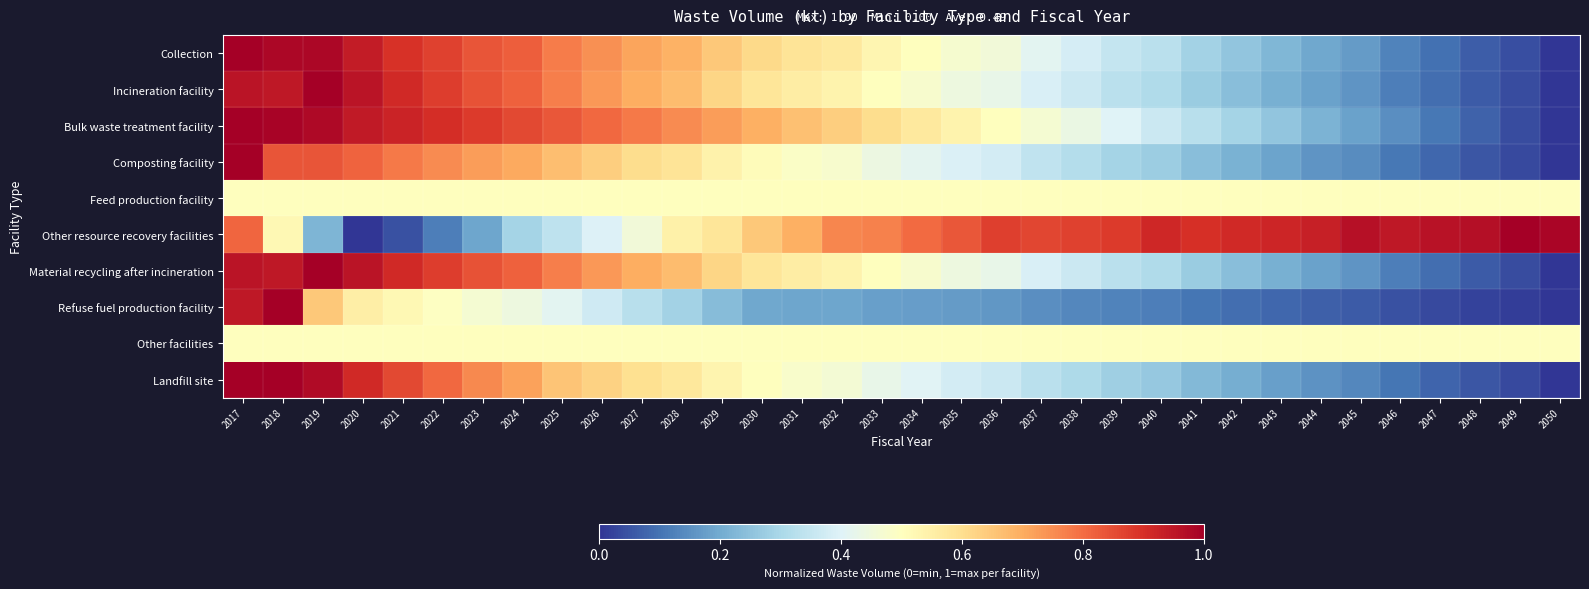

Which series changed the most between 2019 and 2028?

Landfill site